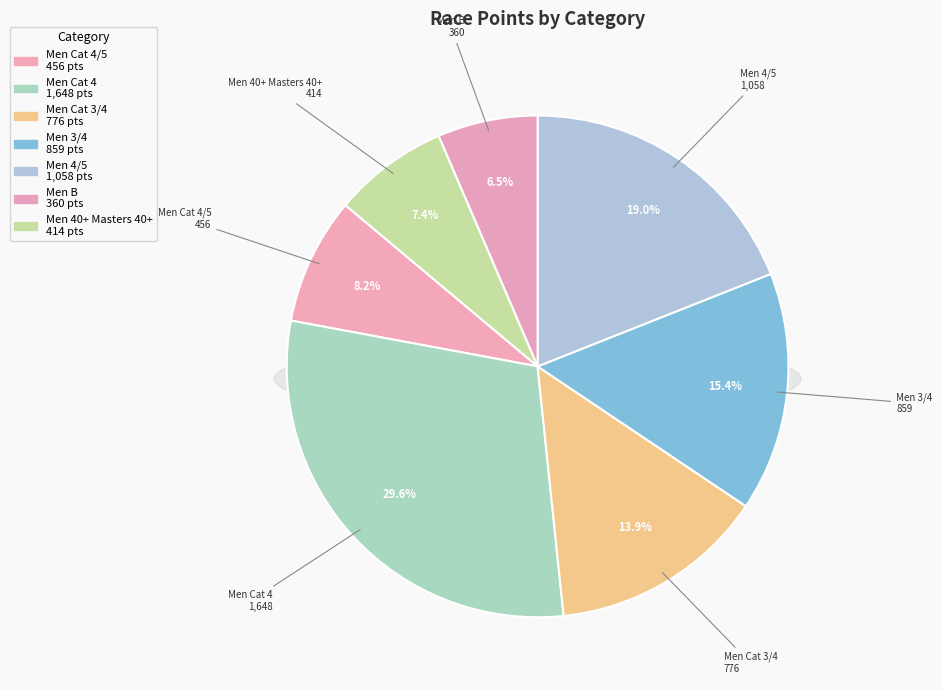

To the nearest percent, what is the average slice percentage?

14%